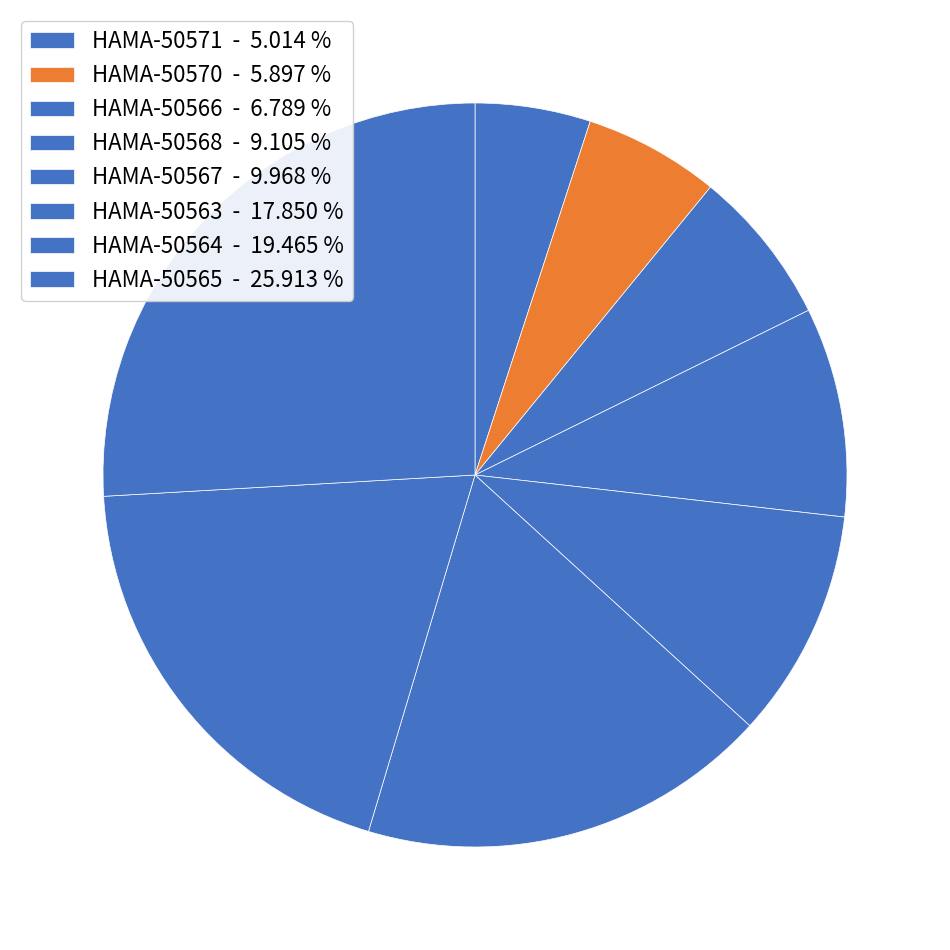

How many slices are in this pie chart?

8